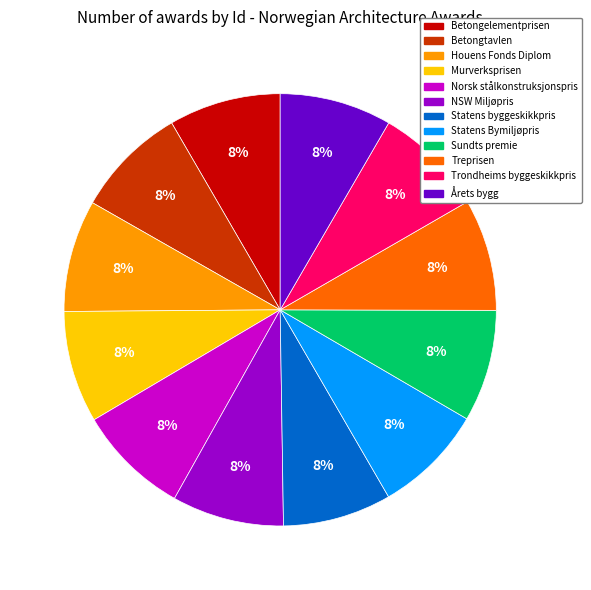

Approximately how many times larger is the value at Trondheims byggeskikkpris compared to Betongelementprisen?

1.0